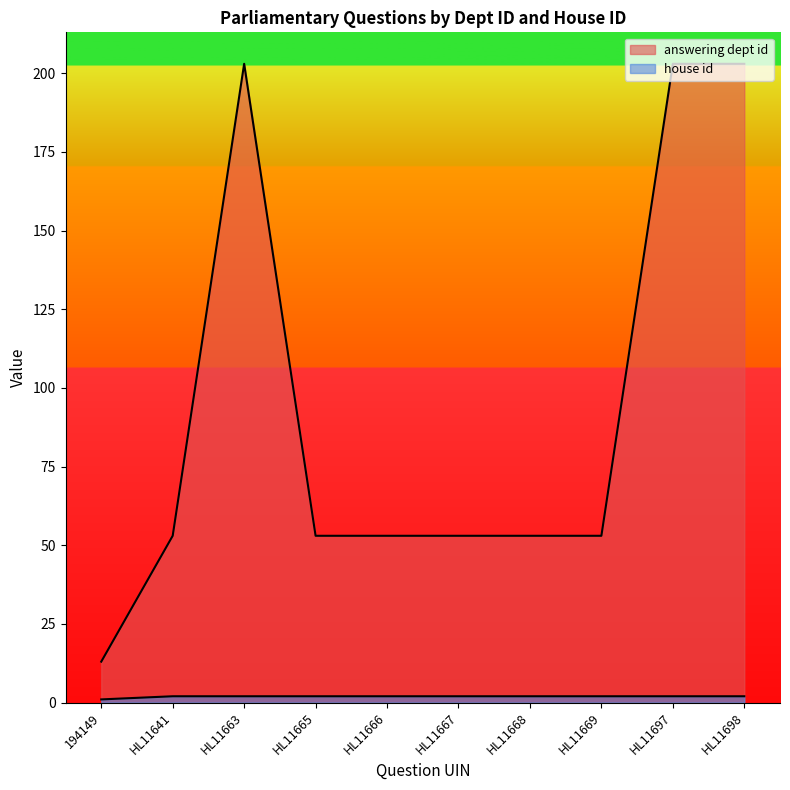

What is the smallest value displayed?

1